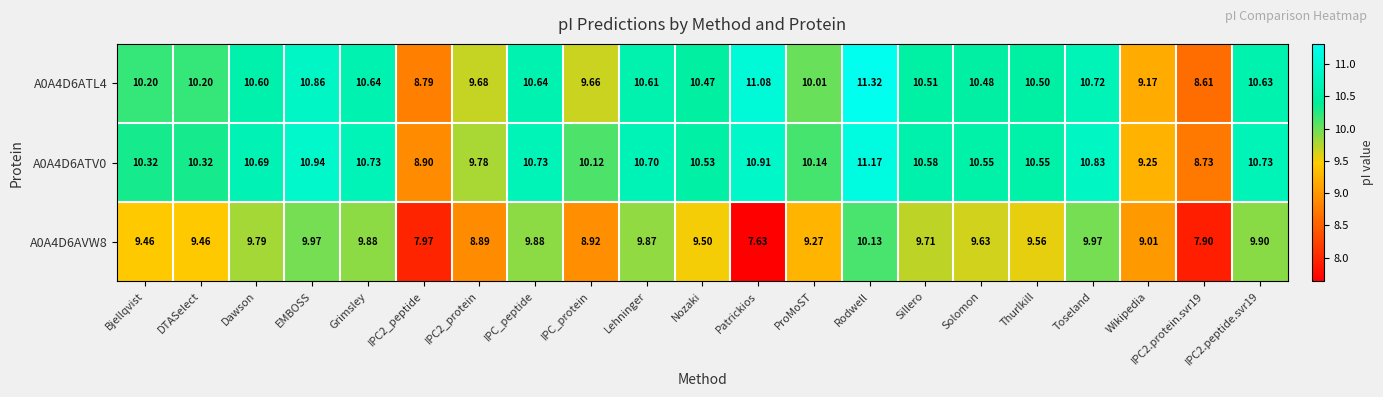

At which label does A0A4D6ATV0 first exceed 10?

Bjellqvist